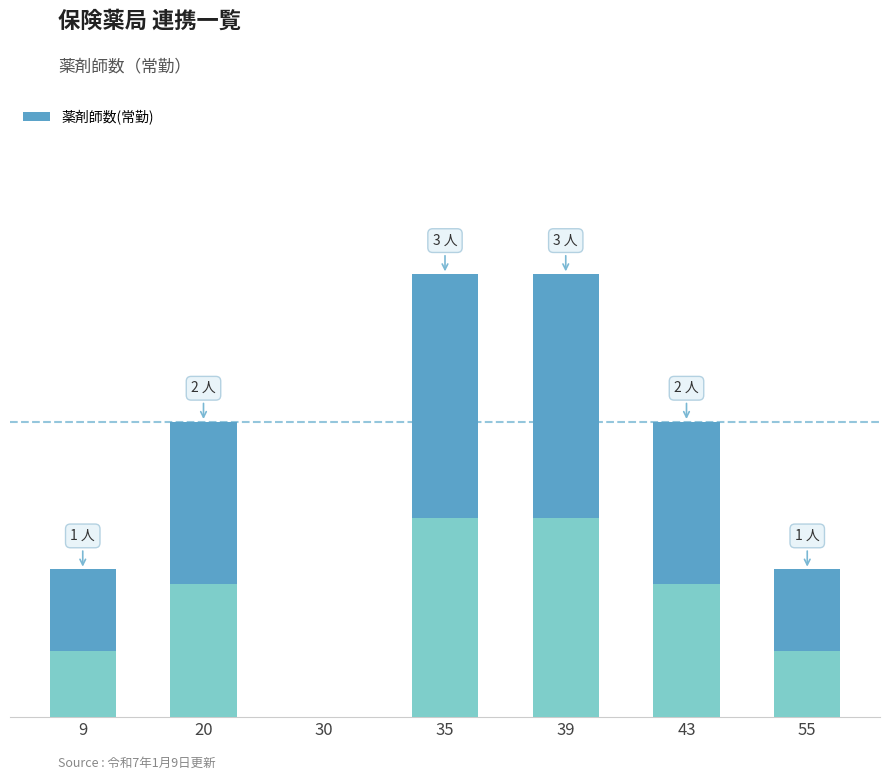

What is the greatest value displayed?

3